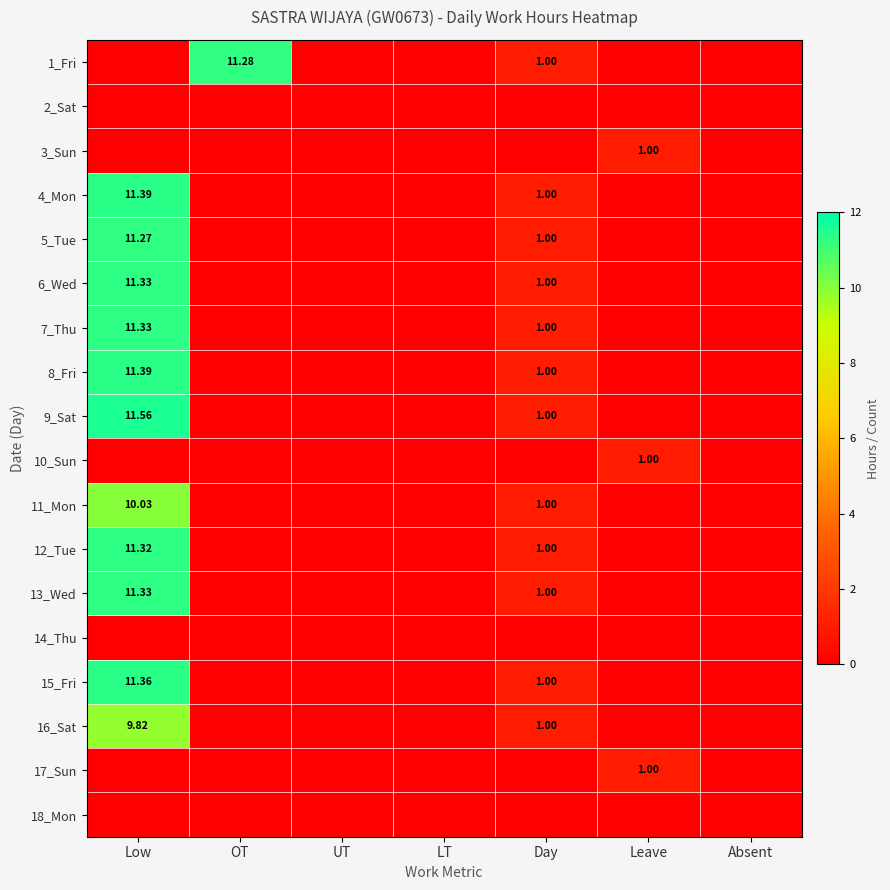

At which category does the chart reach its peak across all series?

Low